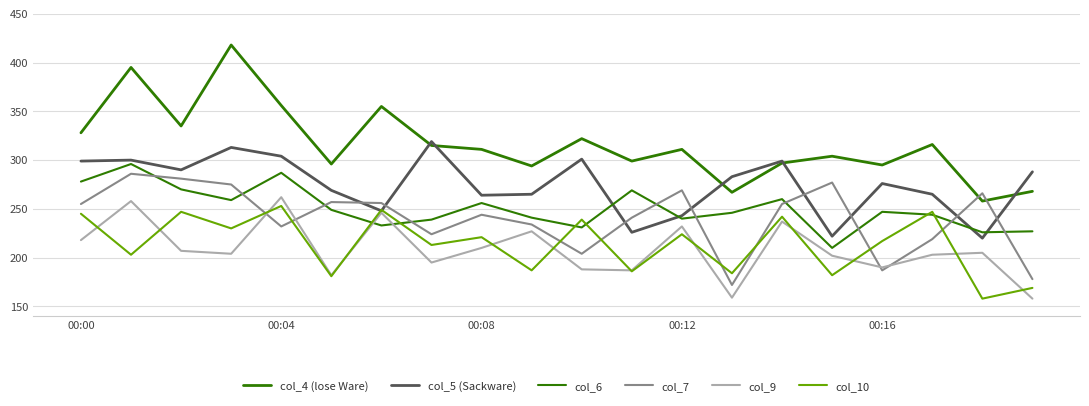

How many lines are shown in the chart?

6